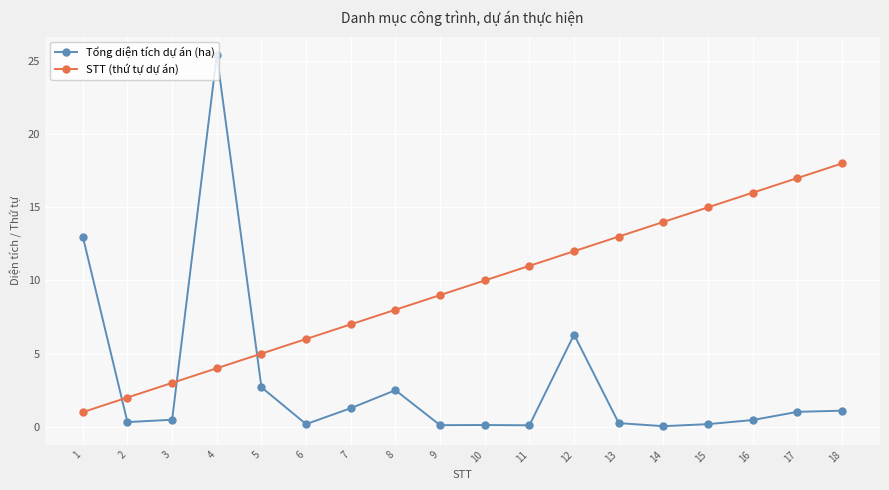

What is the approximate value of STT (thứ tự dự án) at 5?

5.0